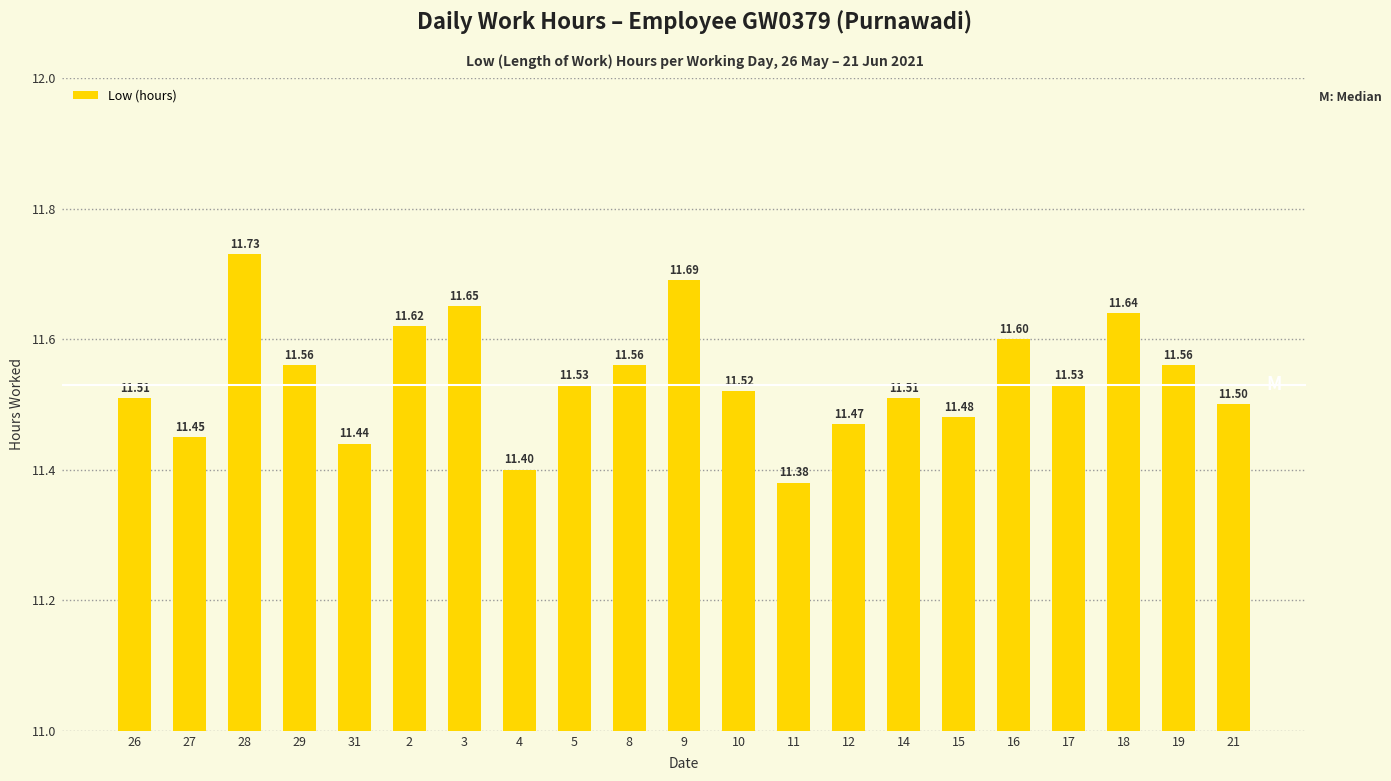

Is it true that the value at 8 is 18.1?

False